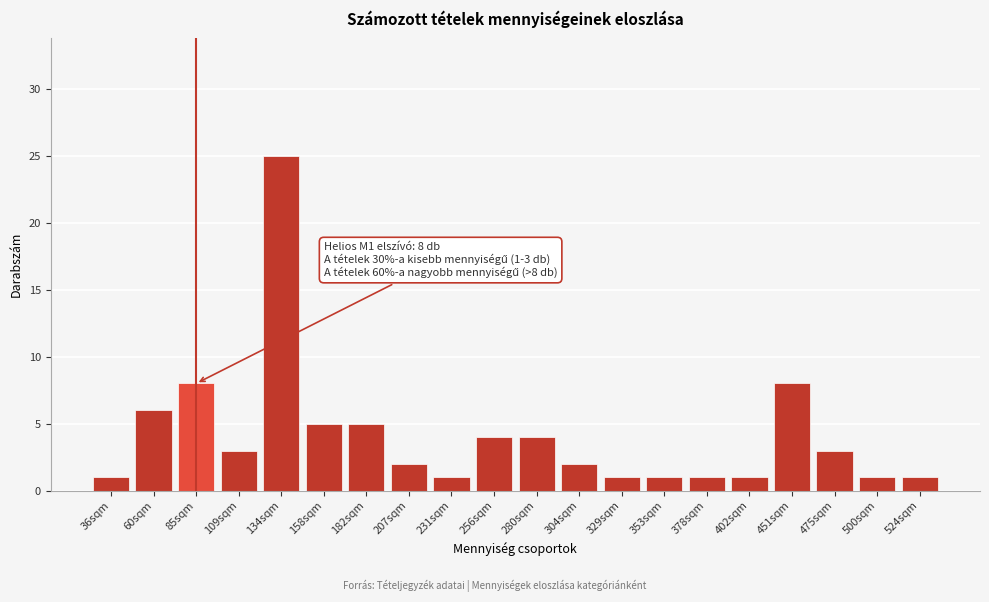

Reading left to right, transcribe all the data shown in this chart.

1	6	8	3	25	5	5	2	1	4	4	2	1	1	1	1	8	3	1	1